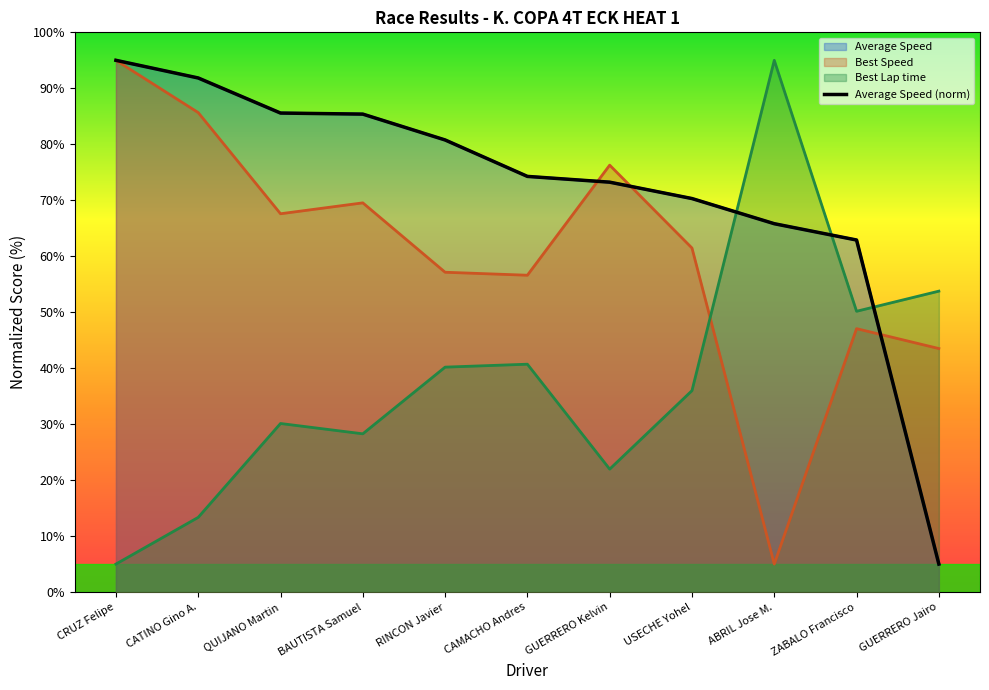

Reading right to left, list all the values displayed in this chart.

GUERRERO Jairo=5.0	ZABALO Francisco=62.9	ABRIL Jose M.=65.8	USECHE Yohel=70.3	GUERRERO Kelvin=73.2	CAMACHO Andres=74.3	RINCON Javier=80.8	BAUTISTA Samuel=85.4	QUIJANO Martin=85.6	CATINO Gino A.=91.8	CRUZ Felipe=95.0